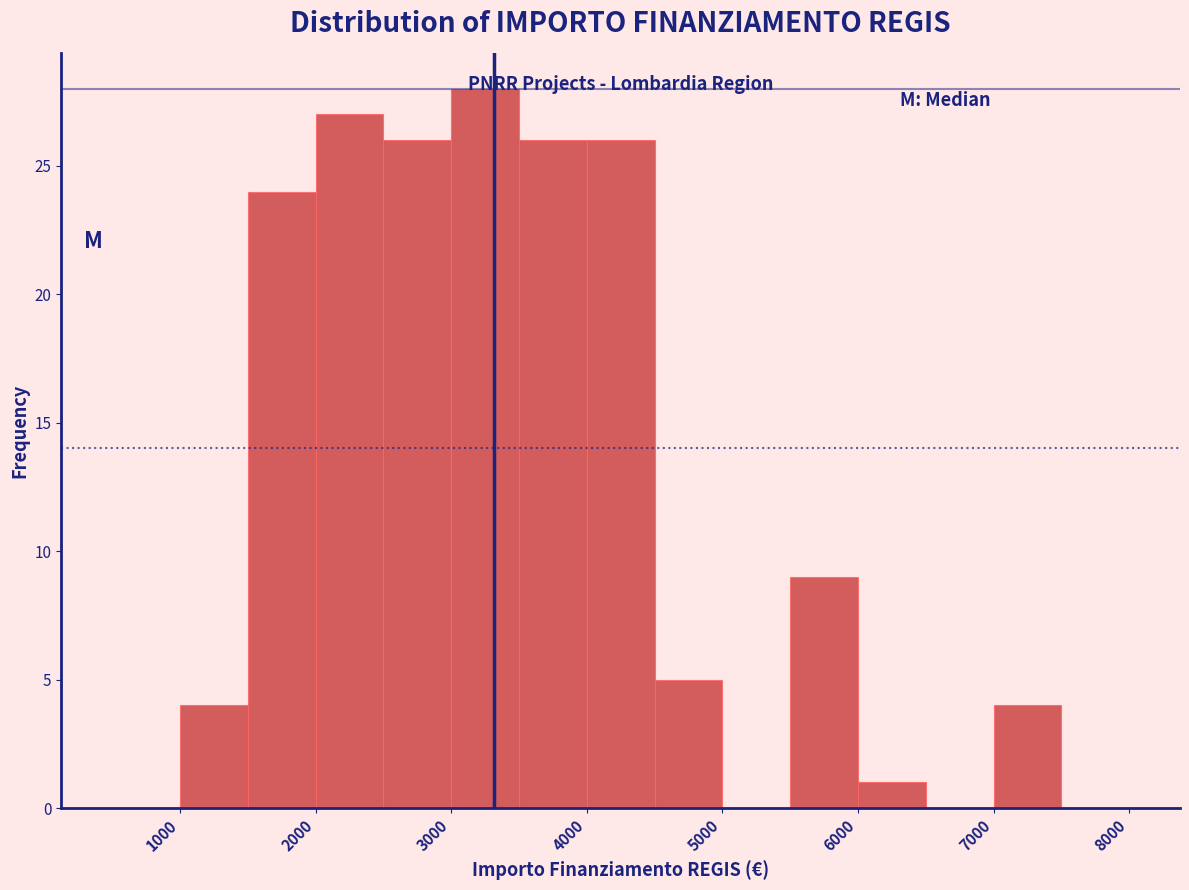

Which range on the x-axis has the tallest bar?

3000 to 3500